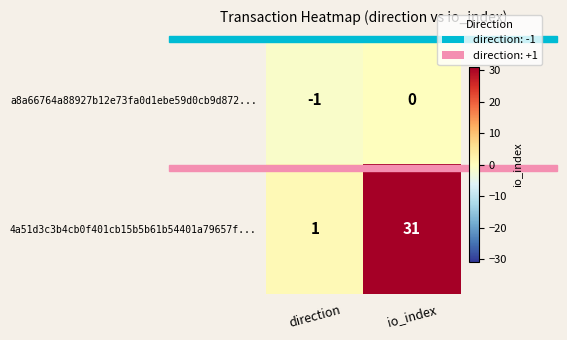

At which label does 4a51d3c3b4cb0f401cb15b5b61b54401a79657f... reach its peak?

io_index